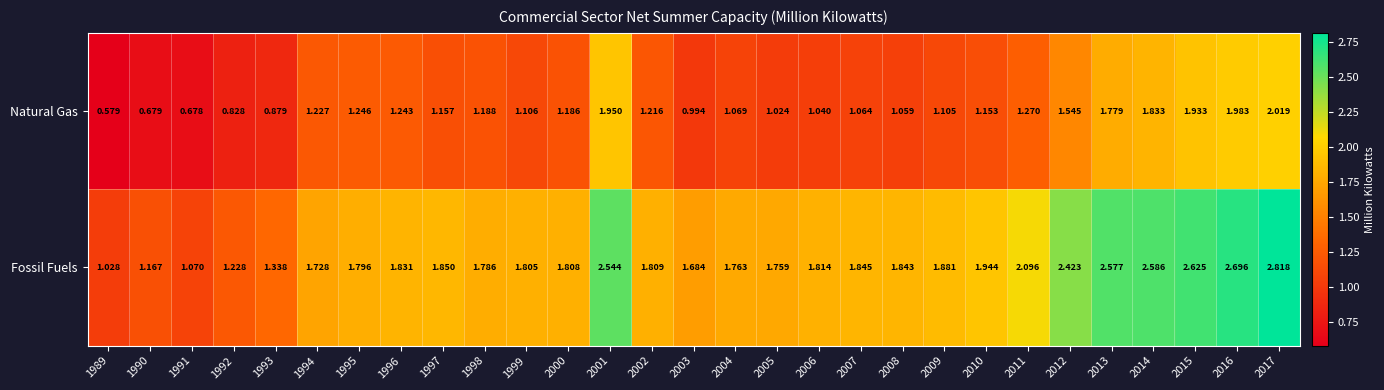

List the series in order of their peak value, lowest first.

Natural Gas, Fossil Fuels